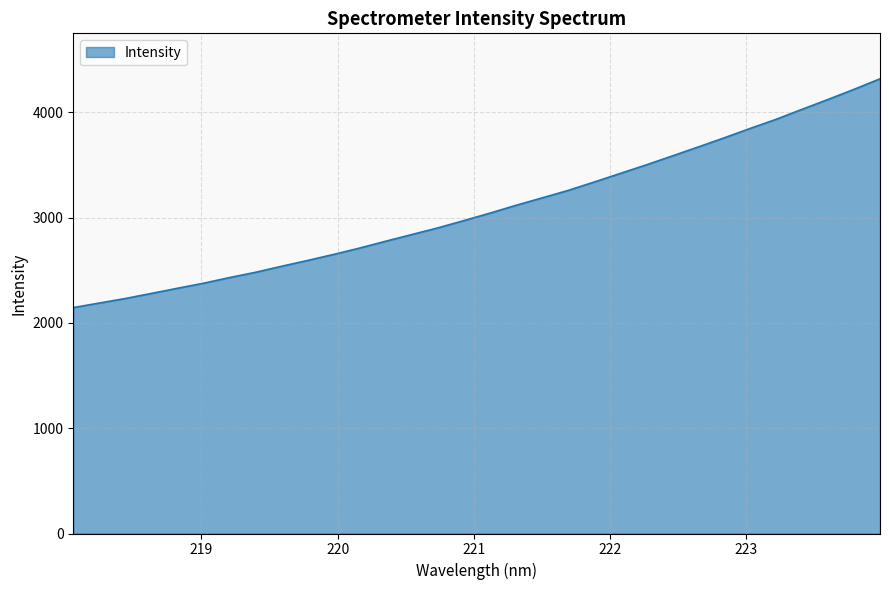

What is the greatest value displayed?

4316.9